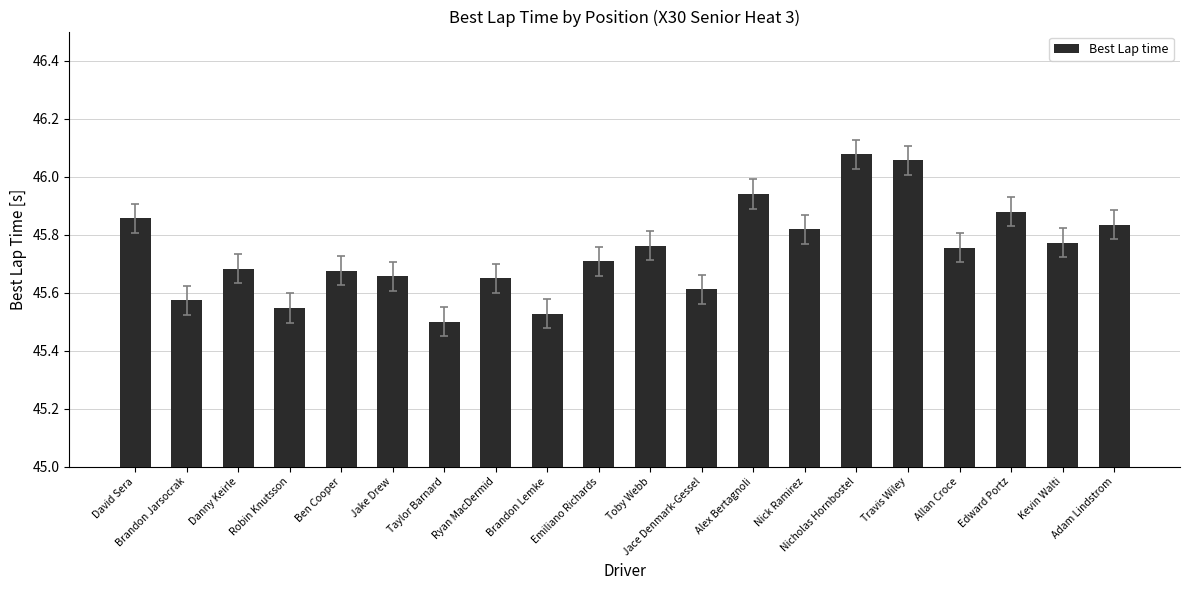

True or false: the data shows 12.8 at Brandon Lemke.

False